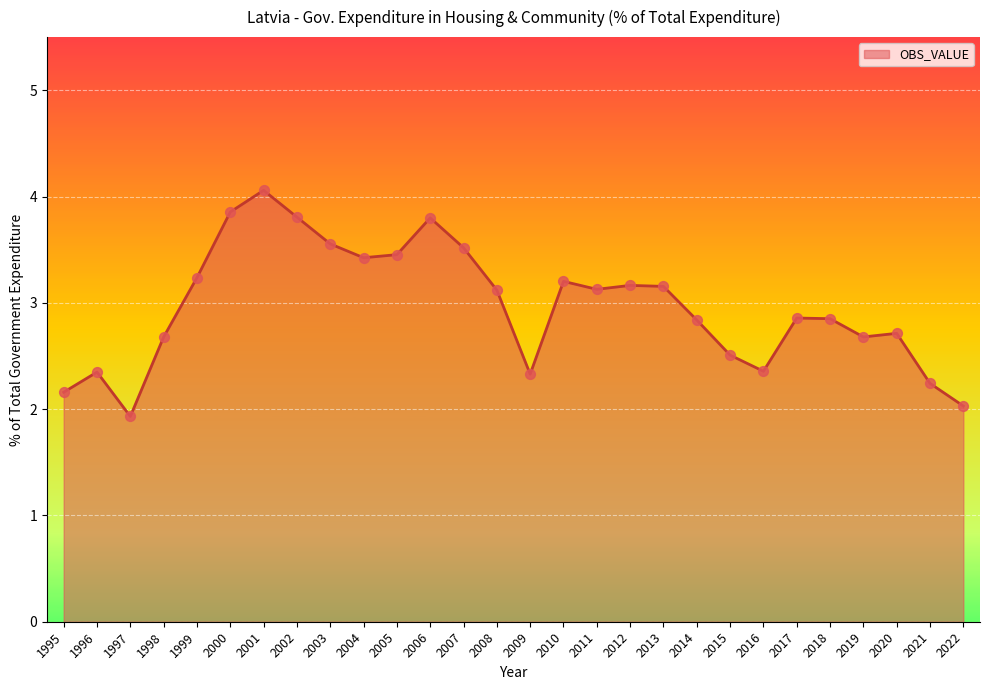

What is the change in value from 2001 to 2022?

-2.0